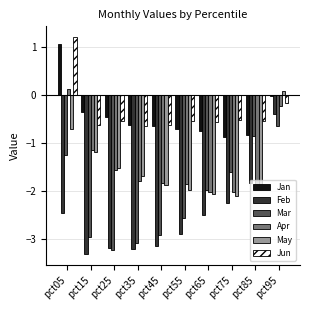

What is the spread (max minus min) of values at pct85?

1.4